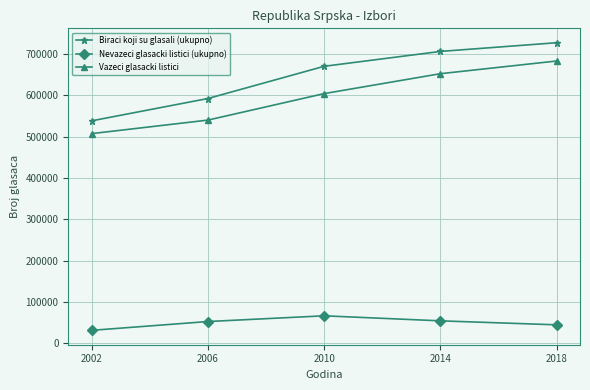

List the labels in order of Vazeci glasacki listici value, largest first.

2018, 2014, 2010, 2006, 2002